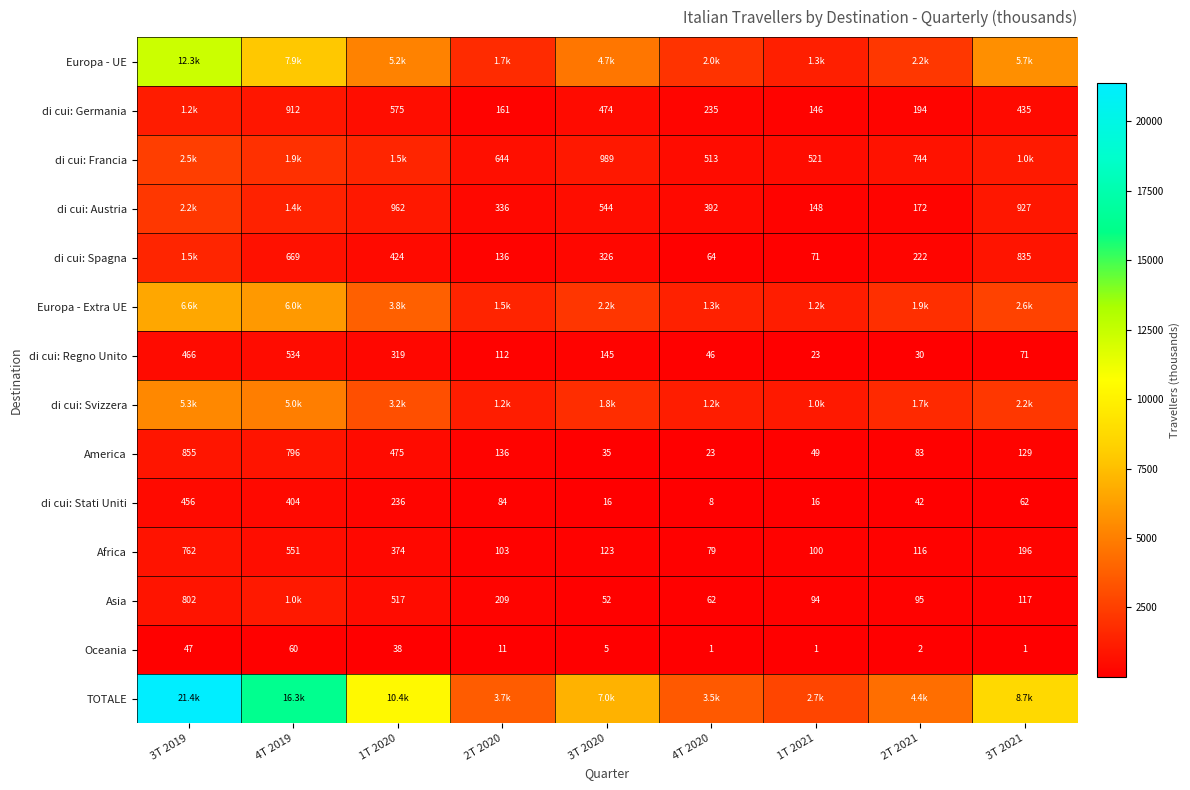

What is the difference between the highest and lowest values at 3T 2021?

8731.4